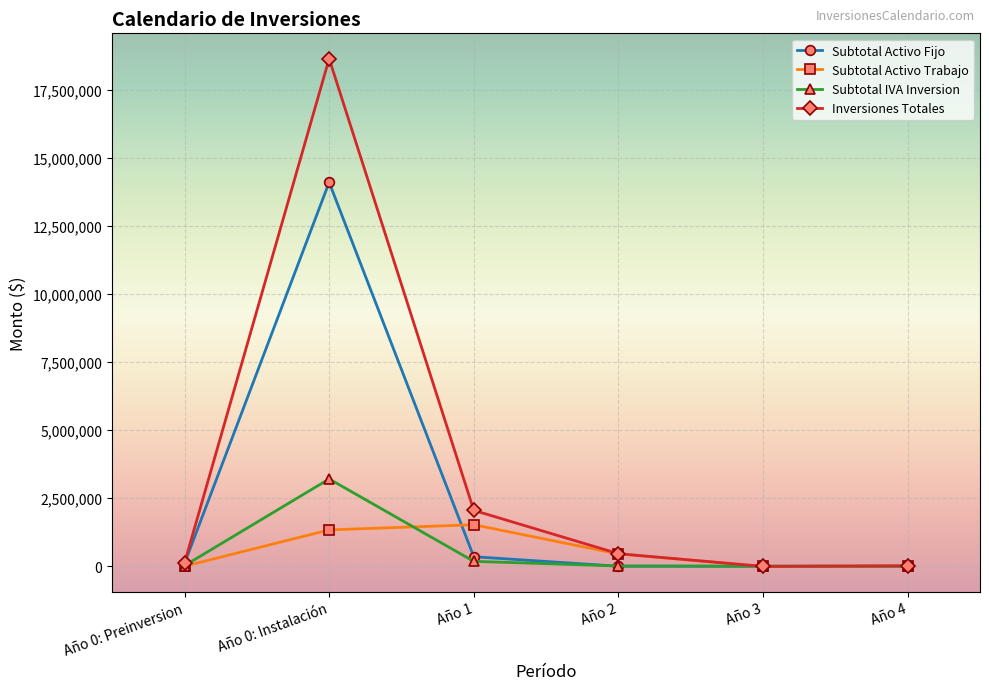

Which series has the widest spread of values?

Inversiones Totales